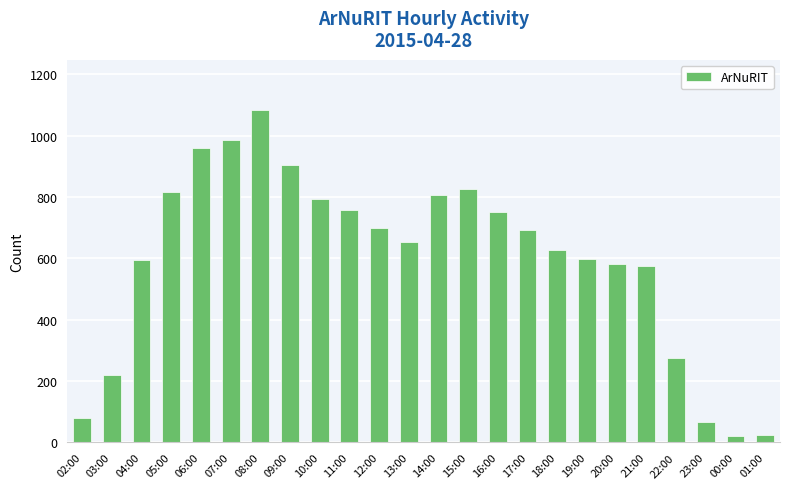

How many series are shown in this chart?

1